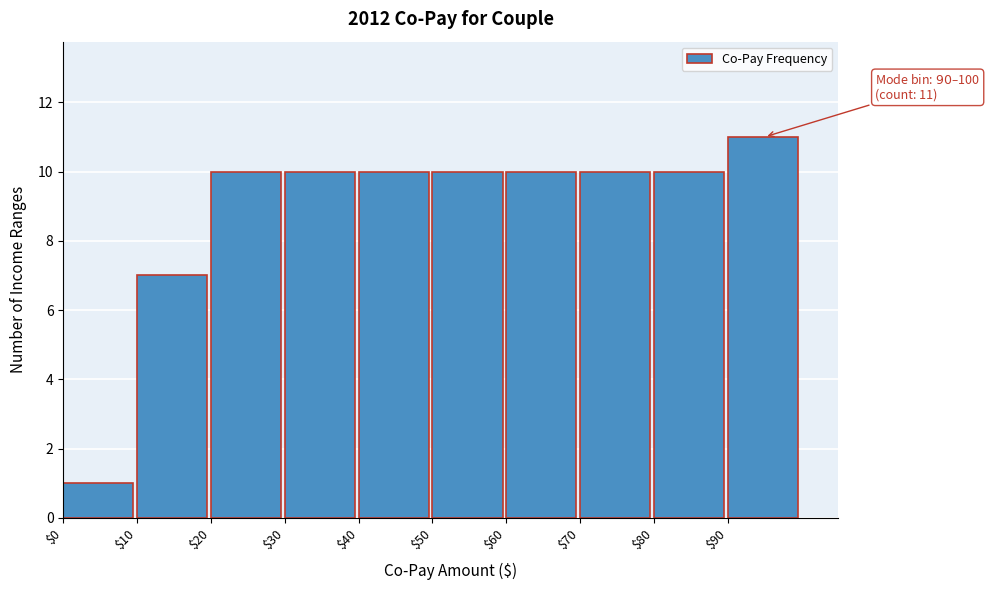

Over which range of the x-axis is the bar tallest?

90 to 100